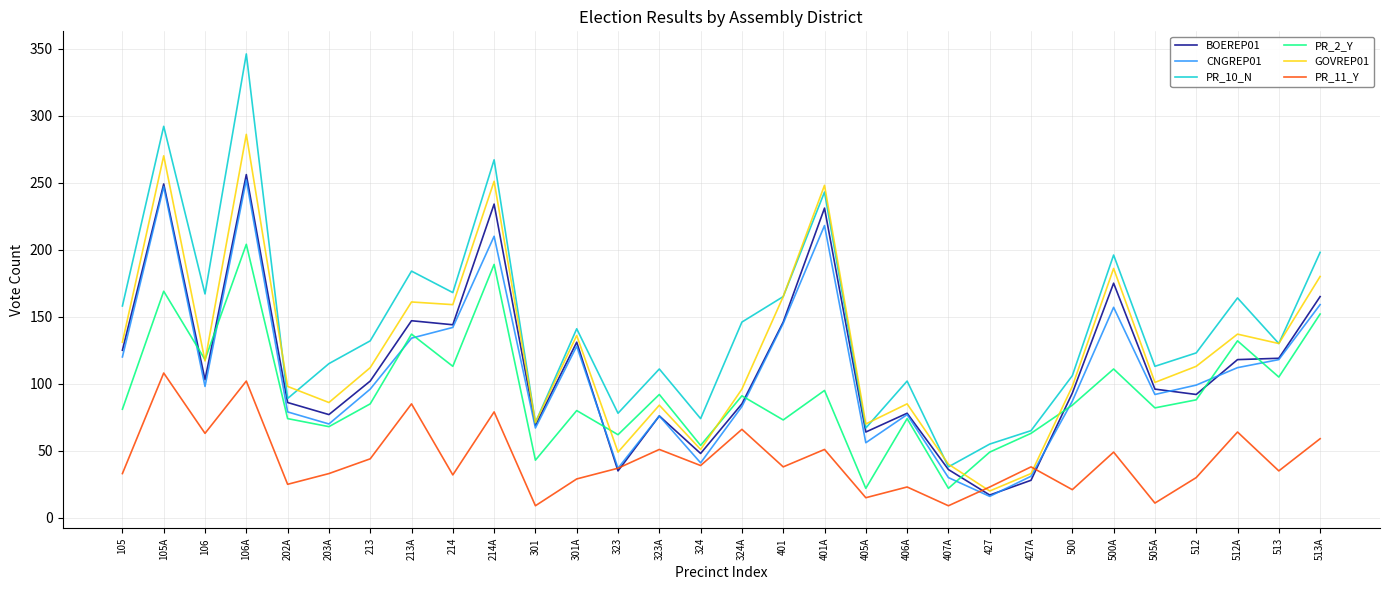

What position from the left is 427?

22